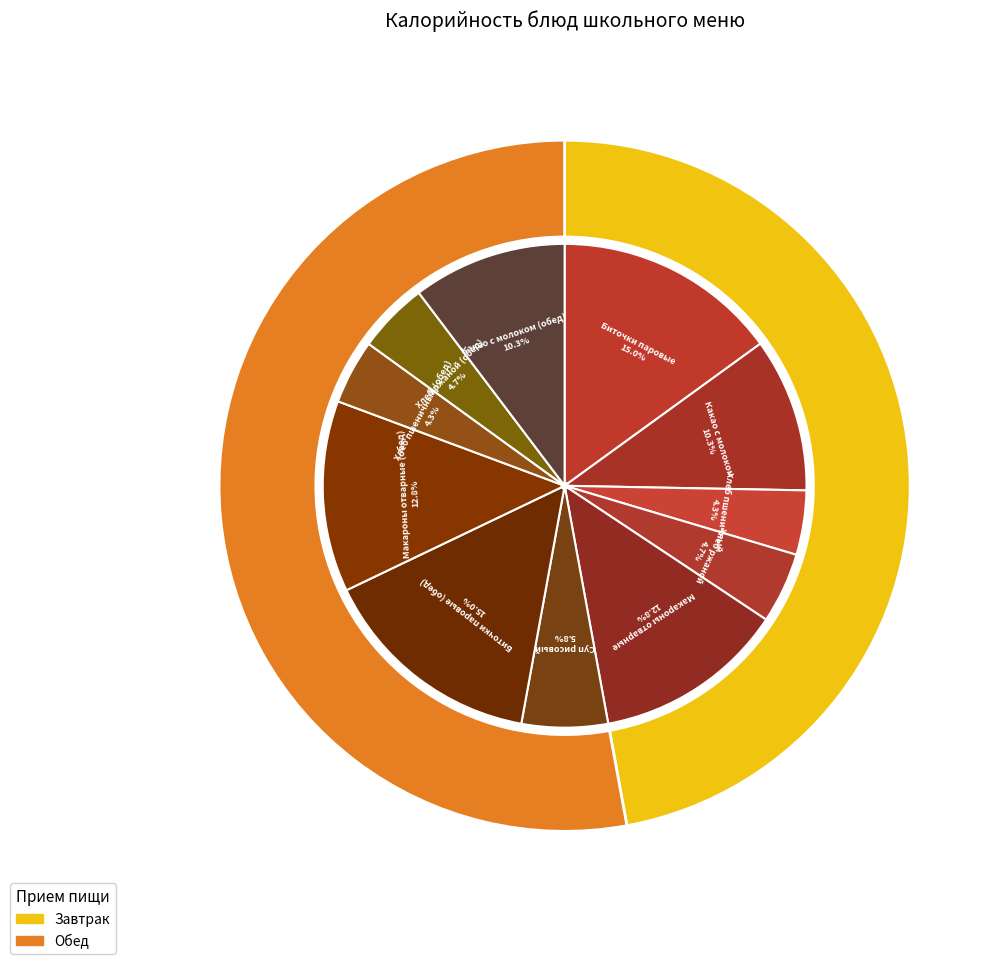

Is there a majority slice in this chart?

No